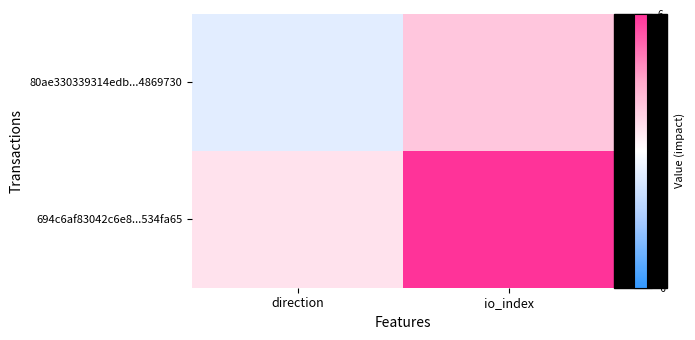

List the series in order of their overall mean, lowest first.

80ae330339314edb...4869730, 694c6af83042c6e8...534fa65